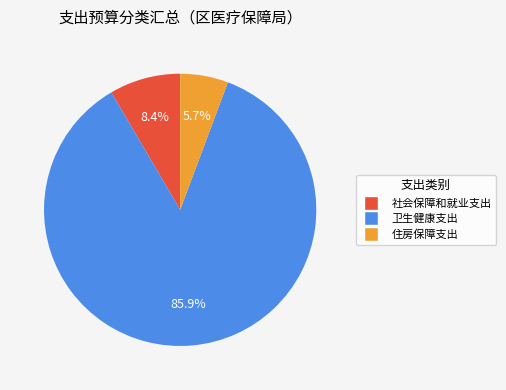

Which has a higher value, 住房保障支出 or 卫生健康支出?

卫生健康支出